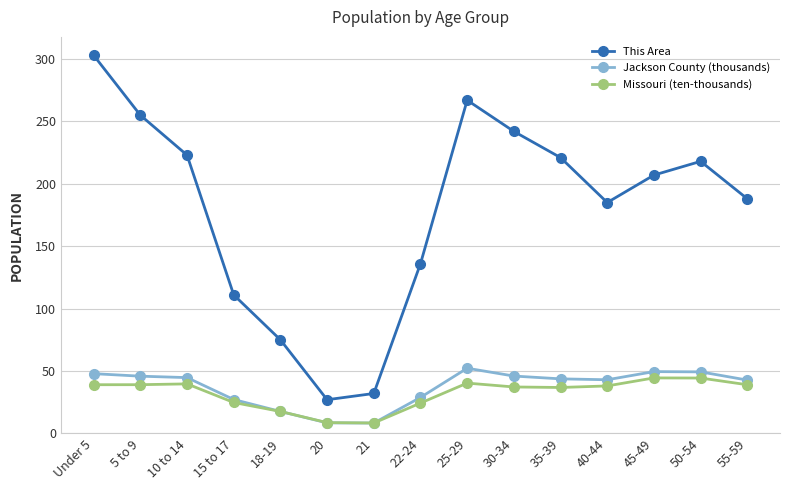

Which label corresponds to the largest value in the chart?

Under 5